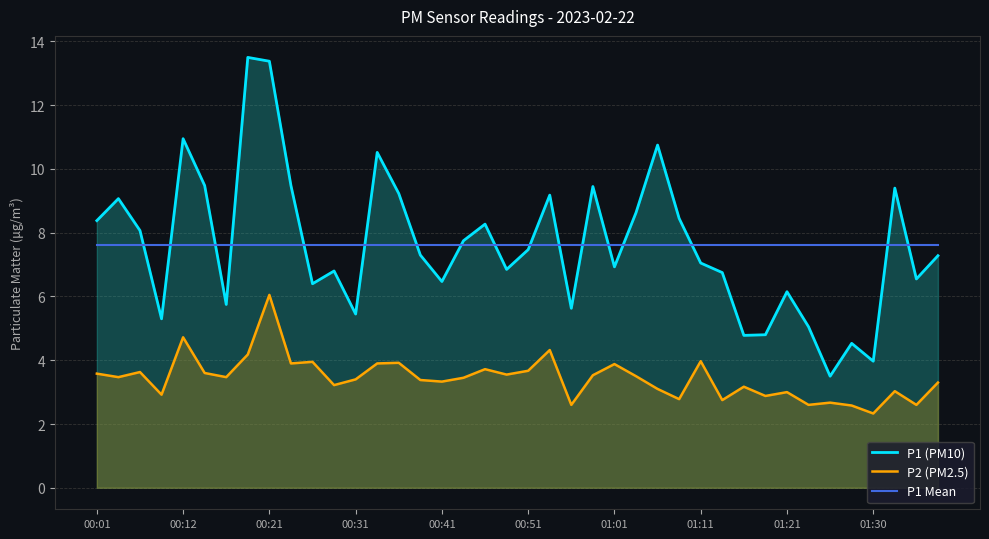

True or false: P1 Mean and P2 (PM2.5) intersect in this chart.

False